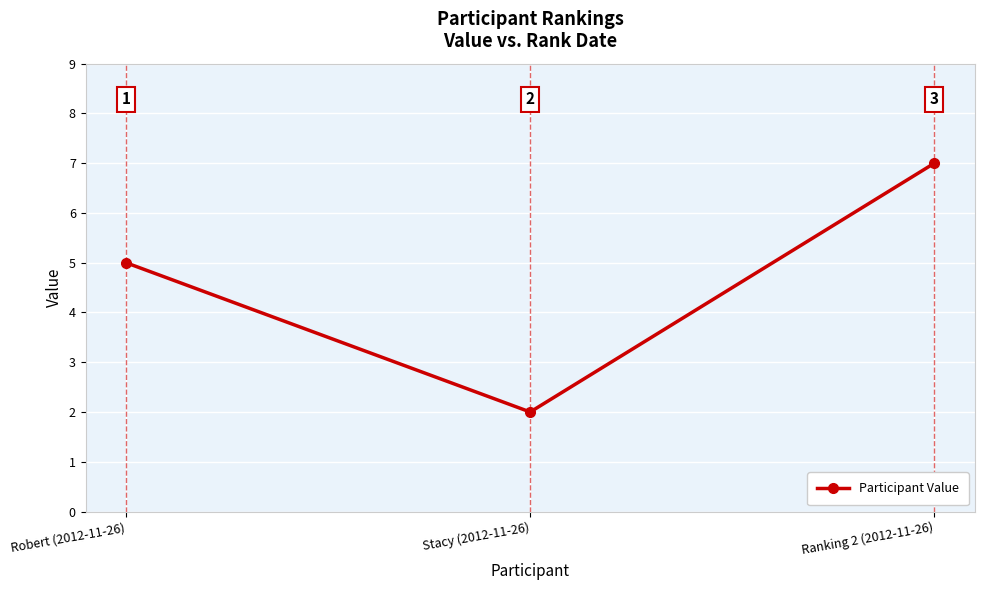

Rank the categories by value from lowest to highest.

Stacy (2012-11-26), Robert (2012-11-26), Ranking 2 (2012-11-26)